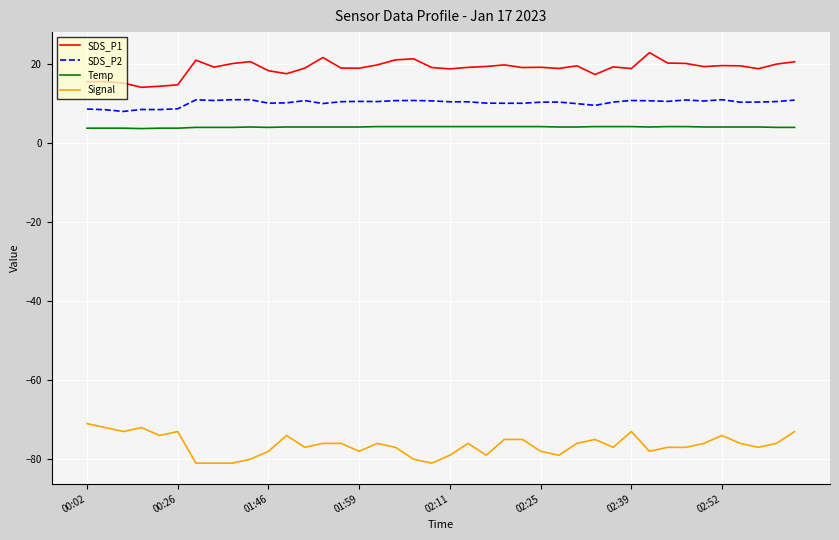

Does the chart display data point markers on the line(s)?

No